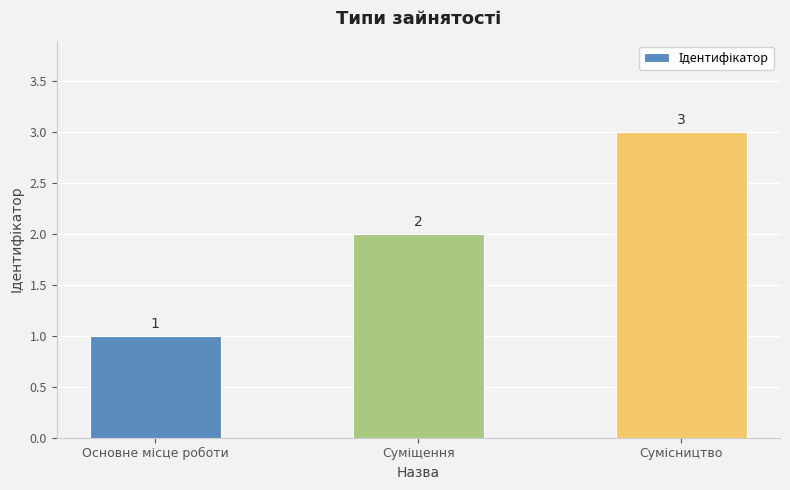

What is the maximum value shown in the chart?

3